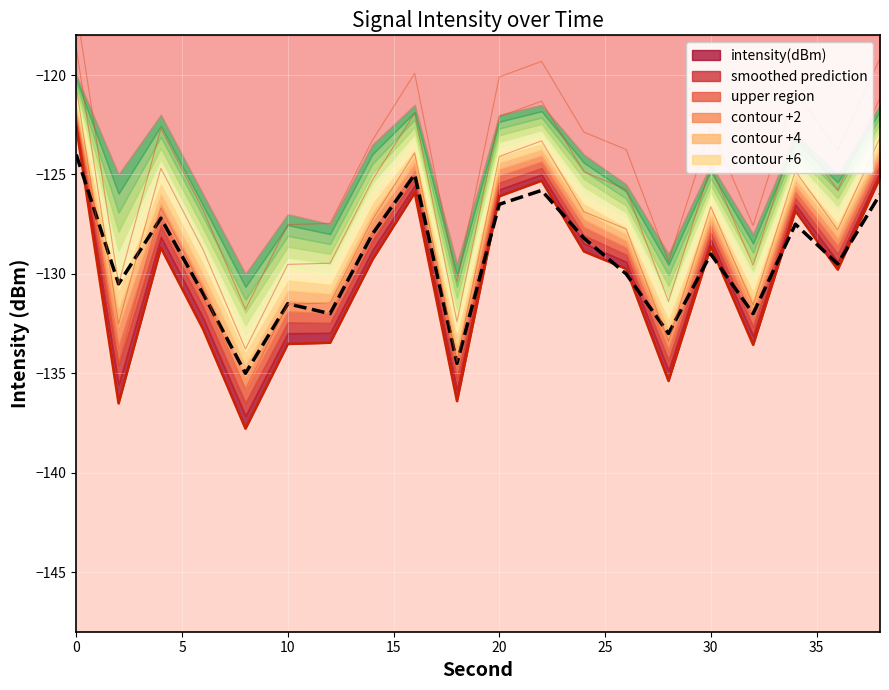

In contour +6, how many points are lower than both neighbors (excluding endpoints)?

6